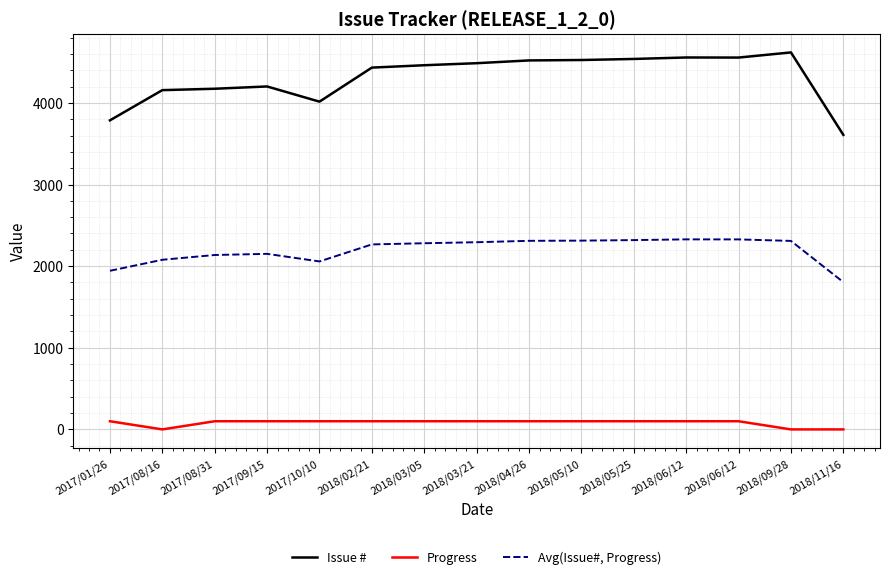

What is the label of the 1st point from the left?

2017/01/26